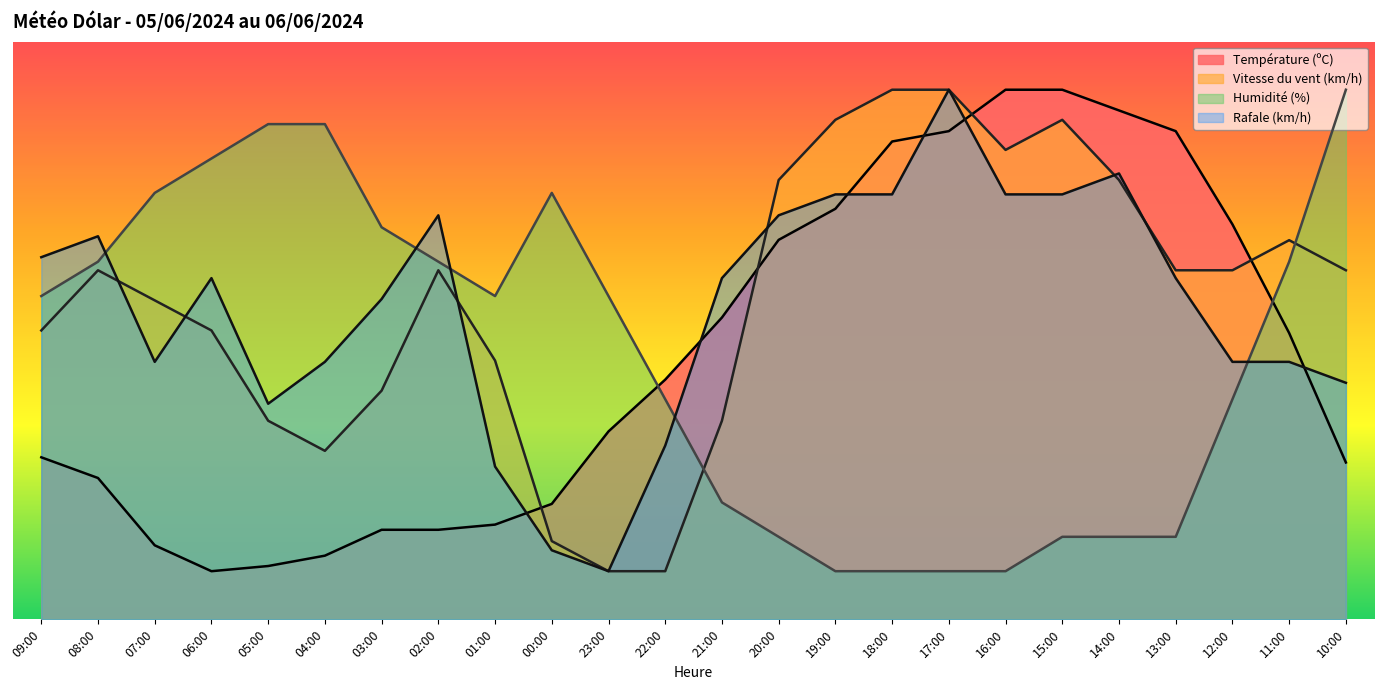

Is it true that Vitesse du vent (km/h) equals 23.7 at 03:00?

True